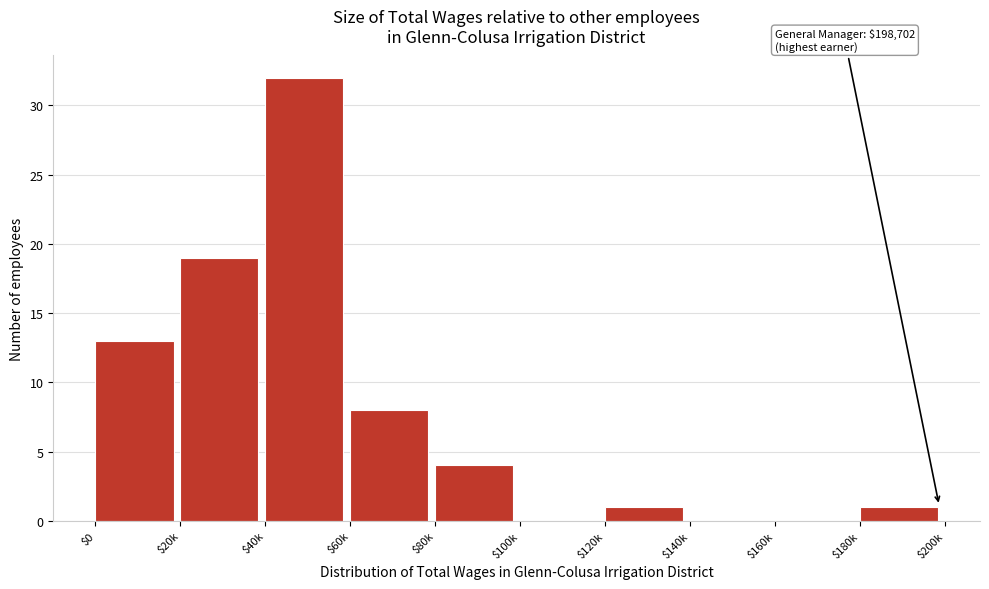

The value at $120k is 1. True or false?

True